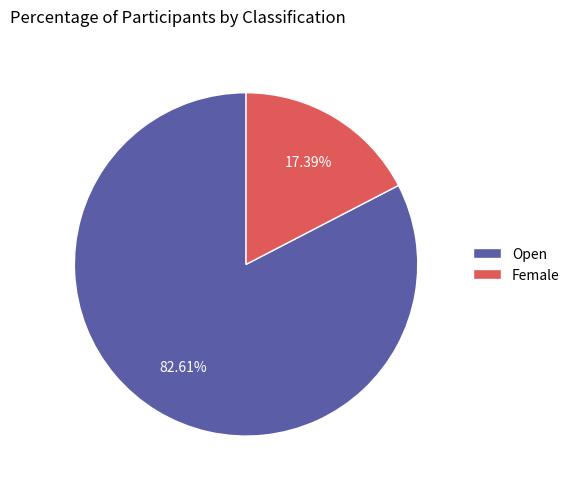

Rank the categories by value from highest to lowest.

Open, Female